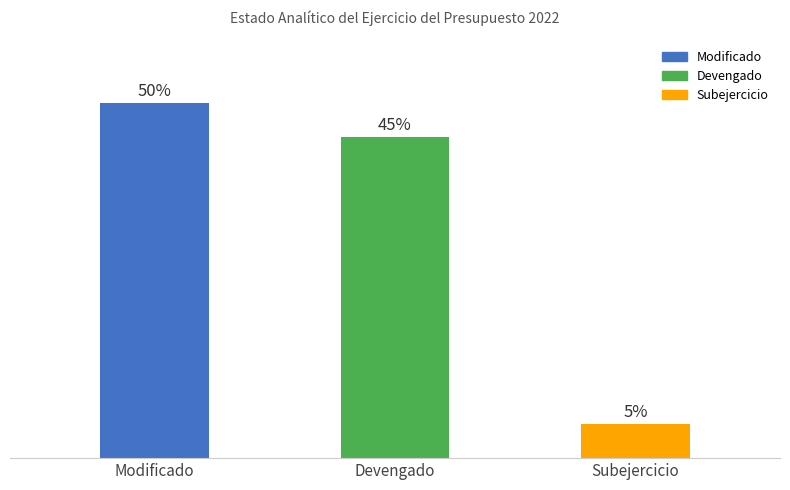

Are the bars horizontal?

No